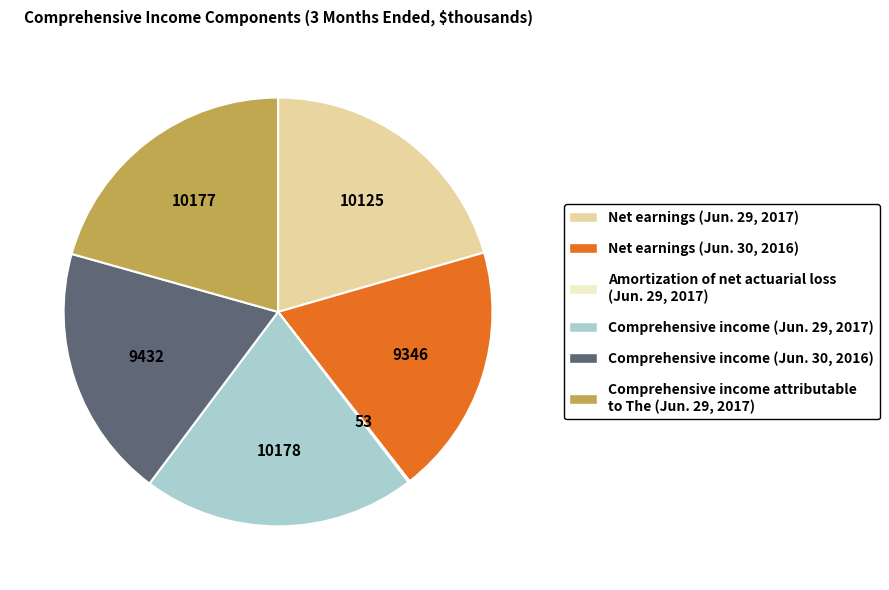

Approximately how many times larger is the value at Comprehensive income (Jun. 30, 2016) compared to Net earnings (Jun. 30, 2016)?

1.0